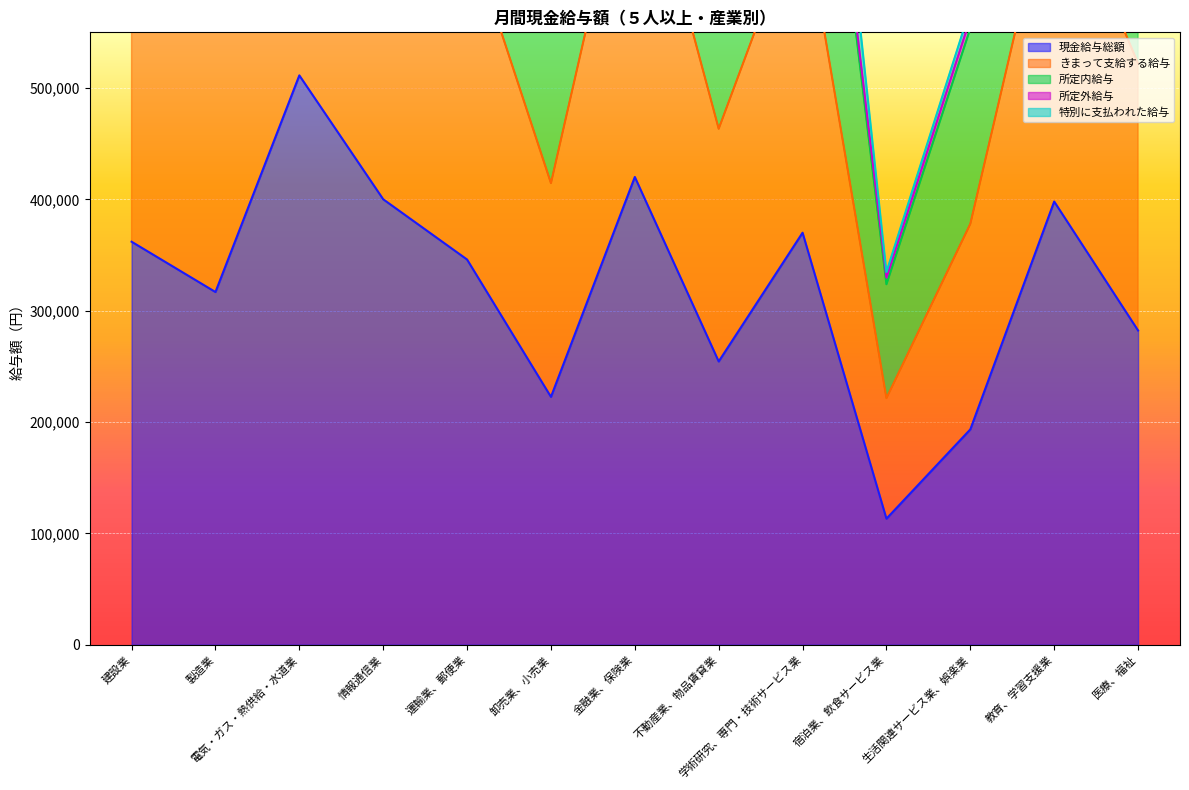

Which label corresponds to the largest value in the chart?

電気・ガス・熱供給・水道業